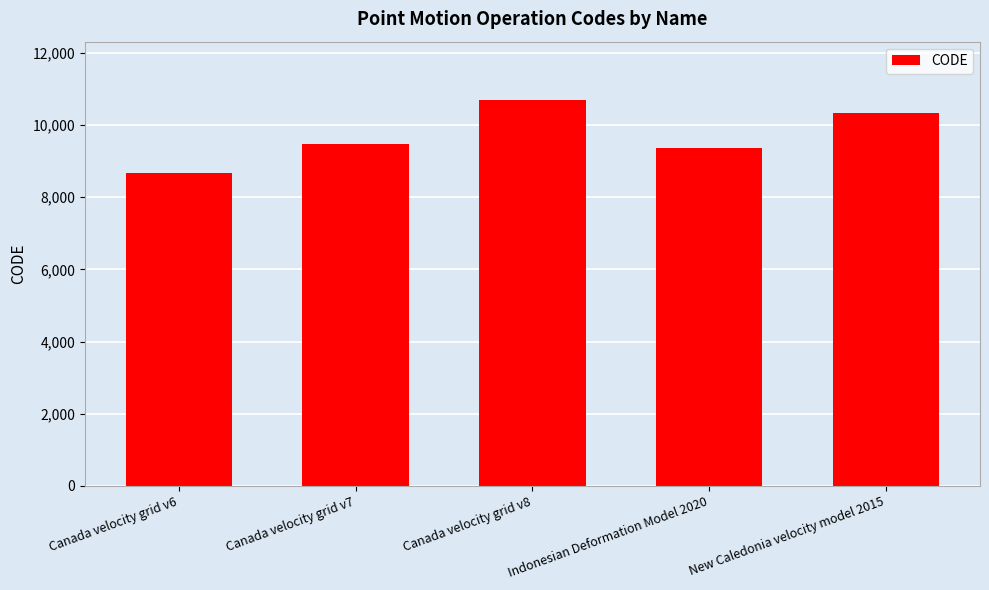

Rank the categories by value from highest to lowest.

Canada velocity grid v8, New Caledonia velocity model 2015, Canada velocity grid v7, Indonesian Deformation Model 2020, Canada velocity grid v6